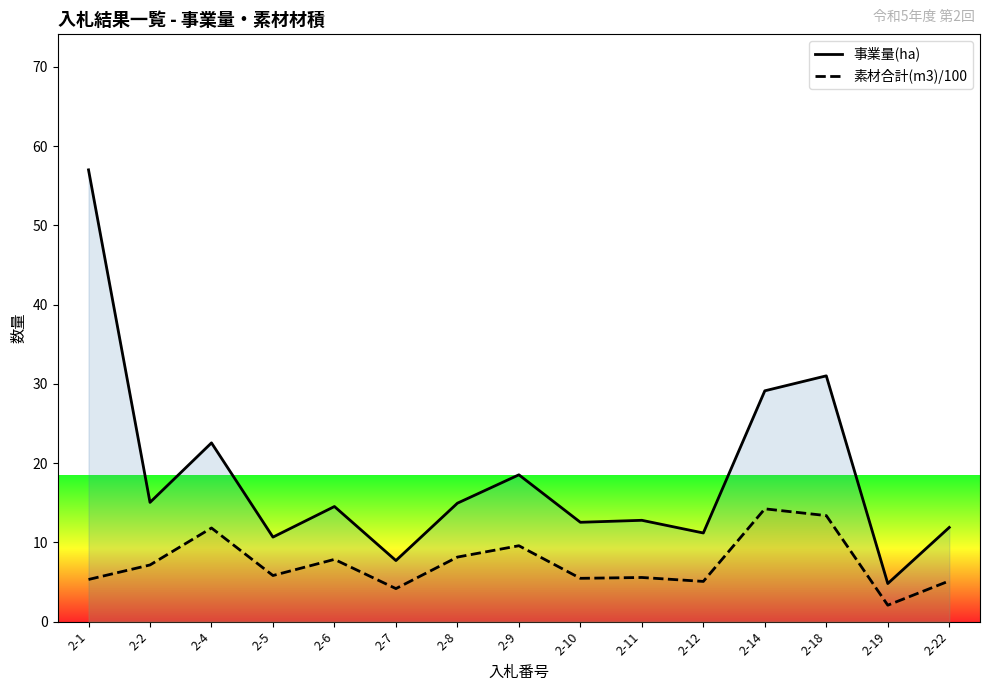

Reading left to right, extract all data points from this chart.

事業量(ha): 2-1=57.0	2-2=15.0	2-4=22.6	2-5=10.7	2-6=14.5	2-7=7.7	2-8=14.9	2-9=18.5	2-10=12.5	2-11=12.8	2-12=11.2	2-14=29.1	2-18=31.0	2-19=4.8	2-22=11.9
素材合計(m3)/100: 2-1=5.3	2-2=7.1	2-4=11.8	2-5=5.8	2-6=7.8	2-7=4.2	2-8=8.1	2-9=9.6	2-10=5.5	2-11=5.6	2-12=5.1	2-14=14.2	2-18=13.4	2-19=2.1	2-22=5.1